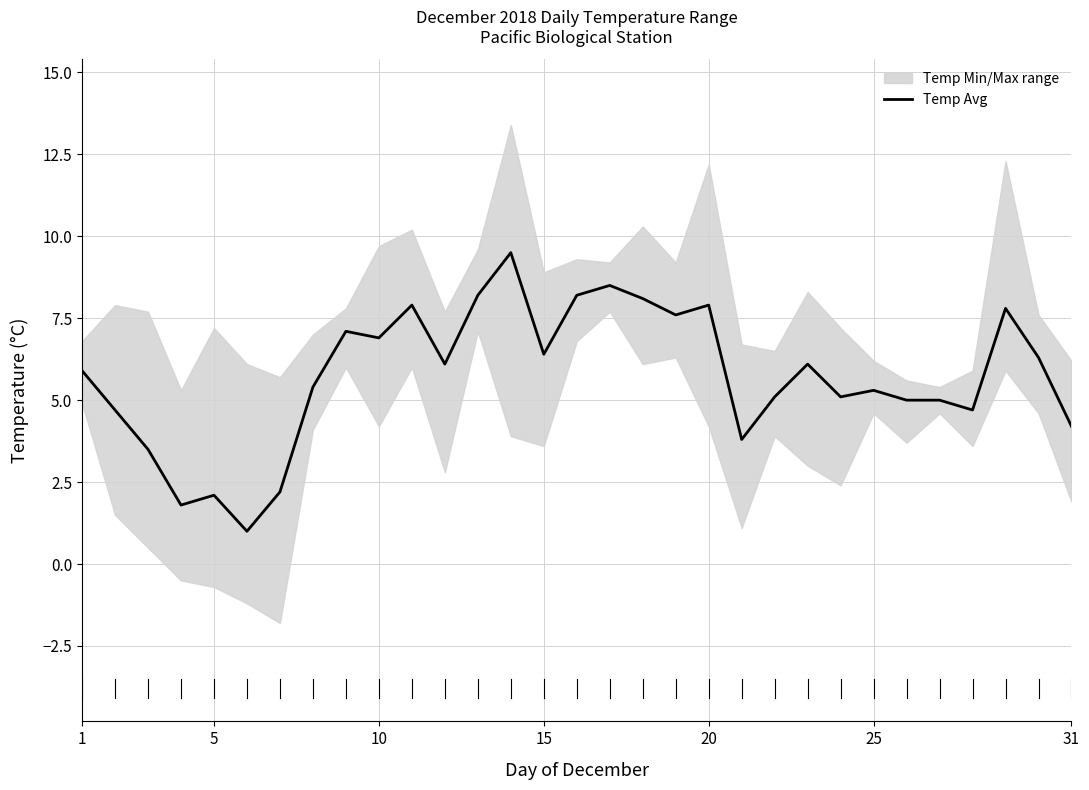

What is the minimum value for Temp Avg?

1.0